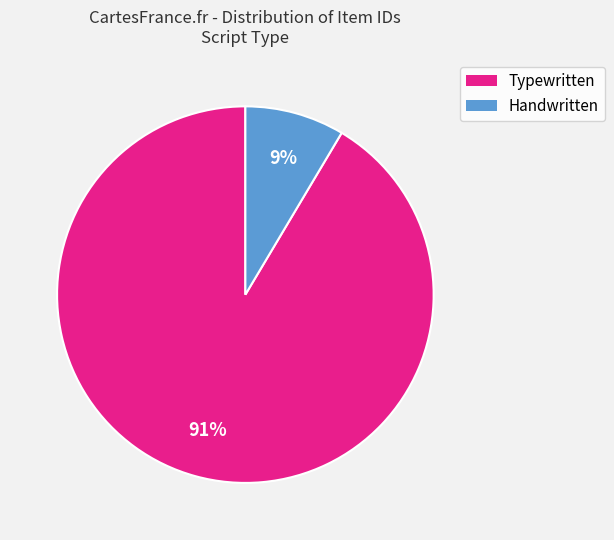

Is there any slice that represents more than half of the pie?

Yes